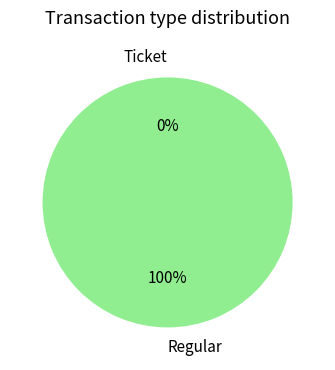

To the nearest percent, what is the average slice percentage?

50%